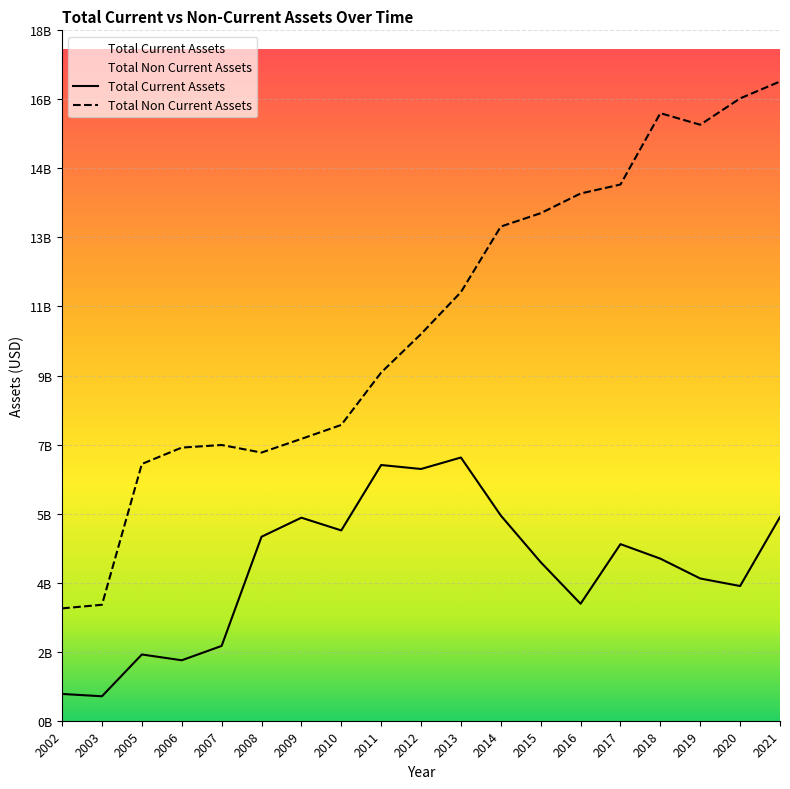

How many lines are shown in the chart?

2